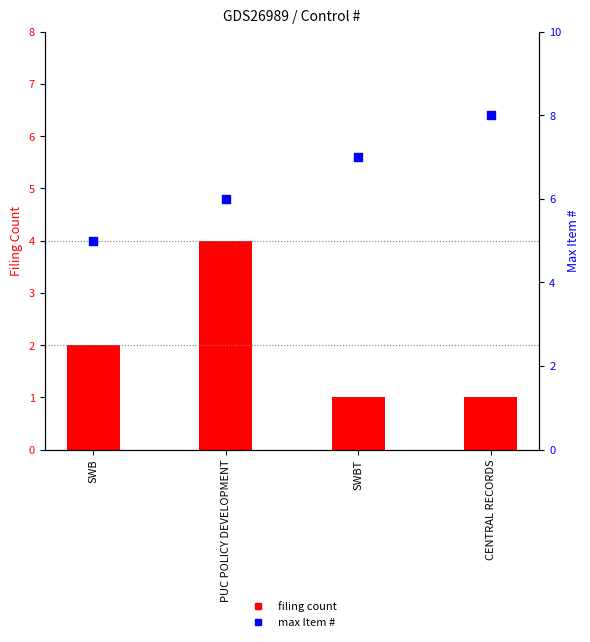

Which series has the largest total across all categories?

max Item #